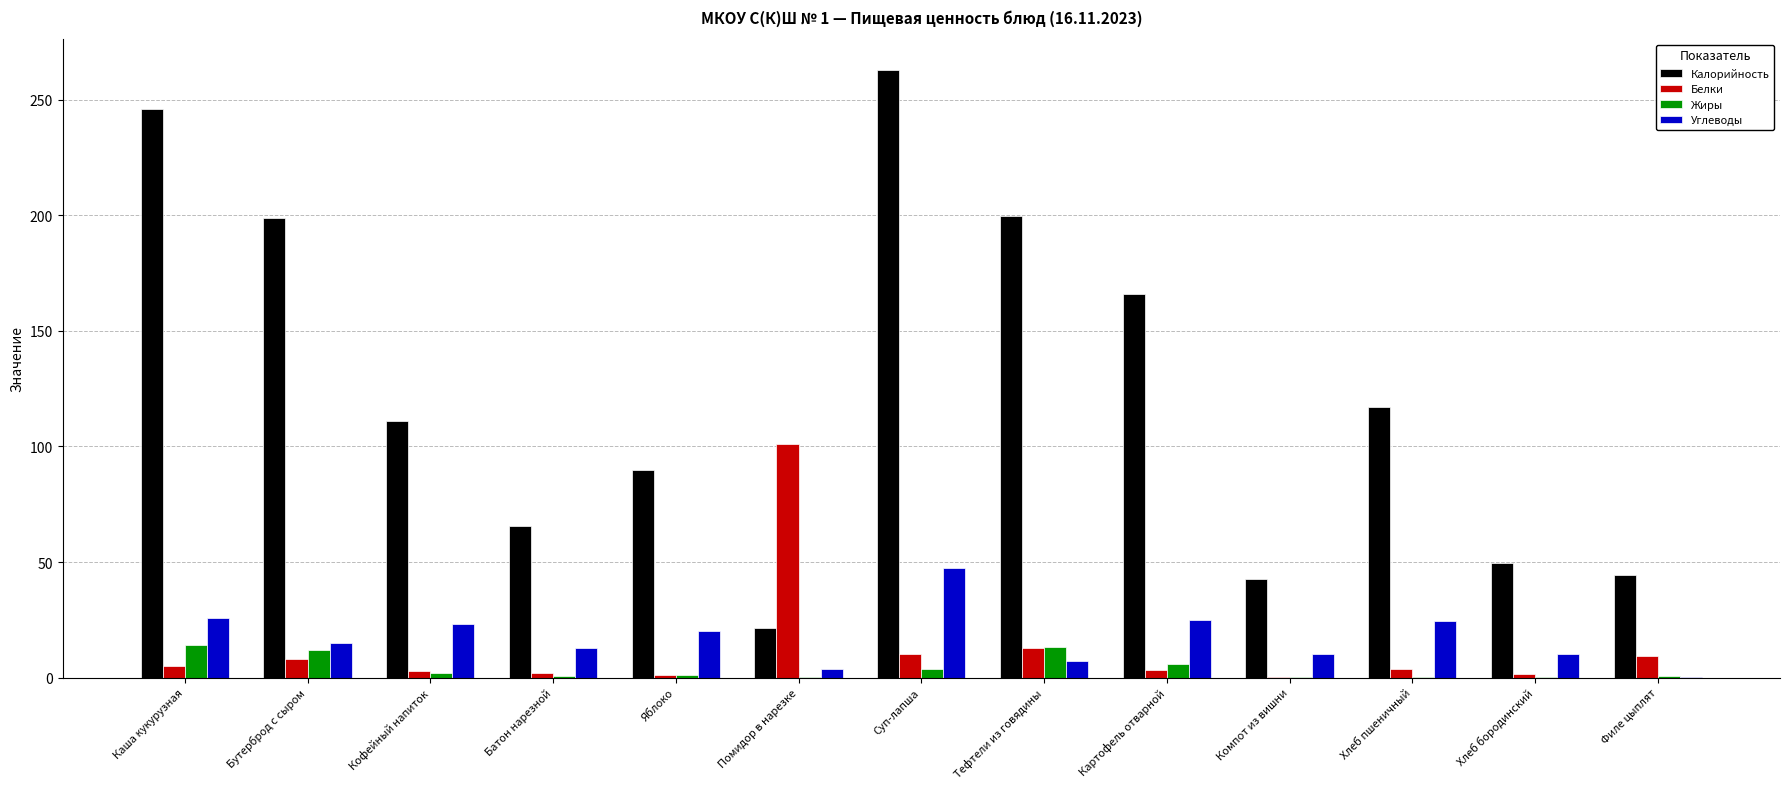

Which series has the widest spread of values?

Калорийность